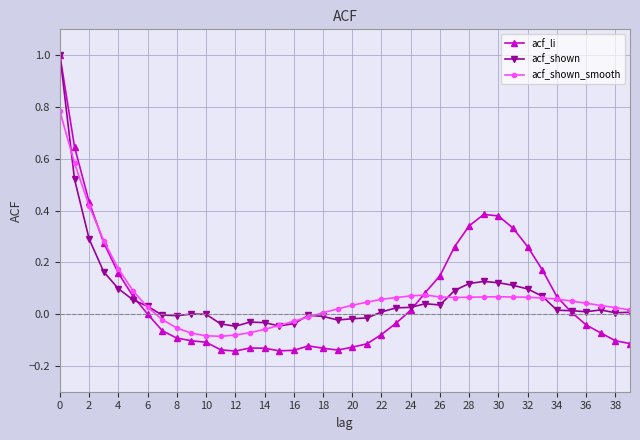

Does the chart display data point markers on the line(s)?

Yes